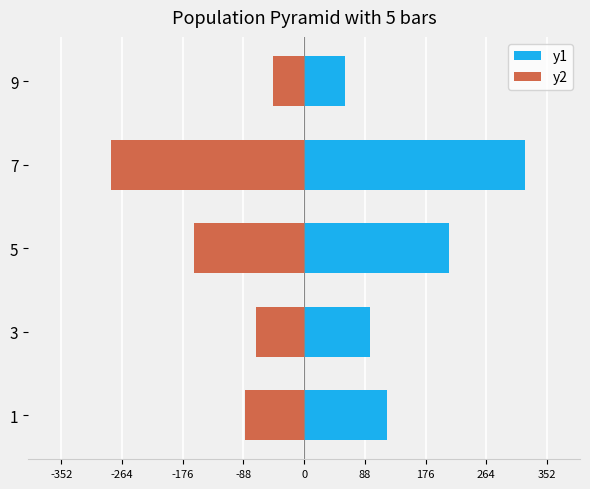

What is the value of the y1 bar at the 3rd from the left?

210